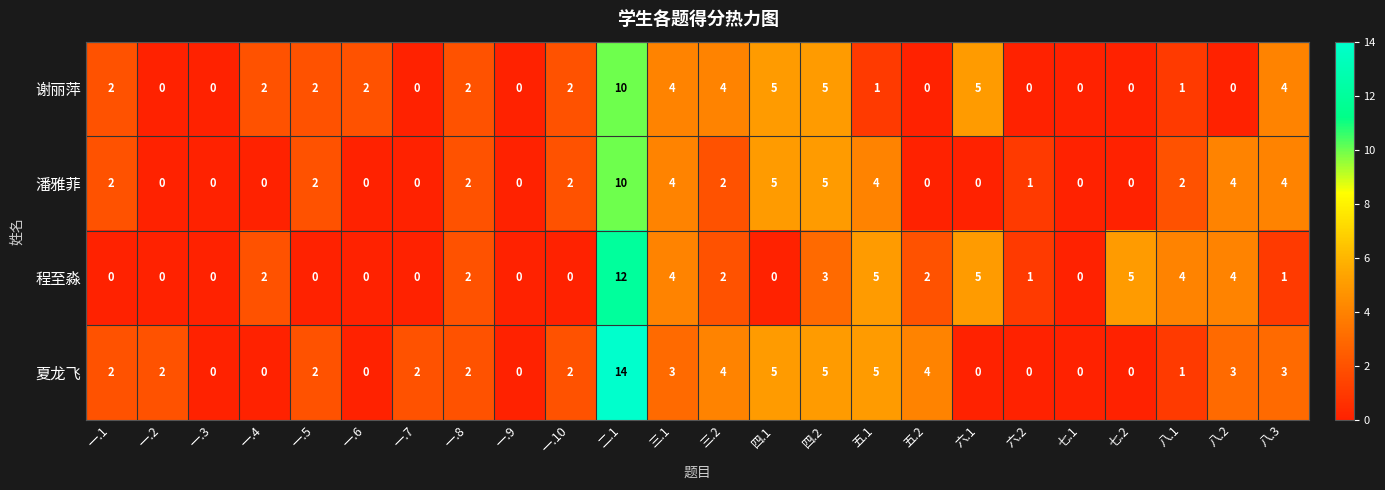

What is the difference between the second highest and second lowest values in the 夏龙飞 series?

5